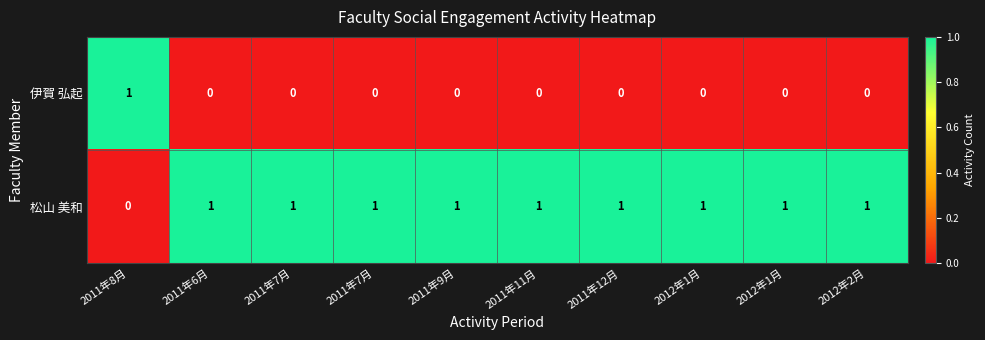

How many series are shown in this chart?

2